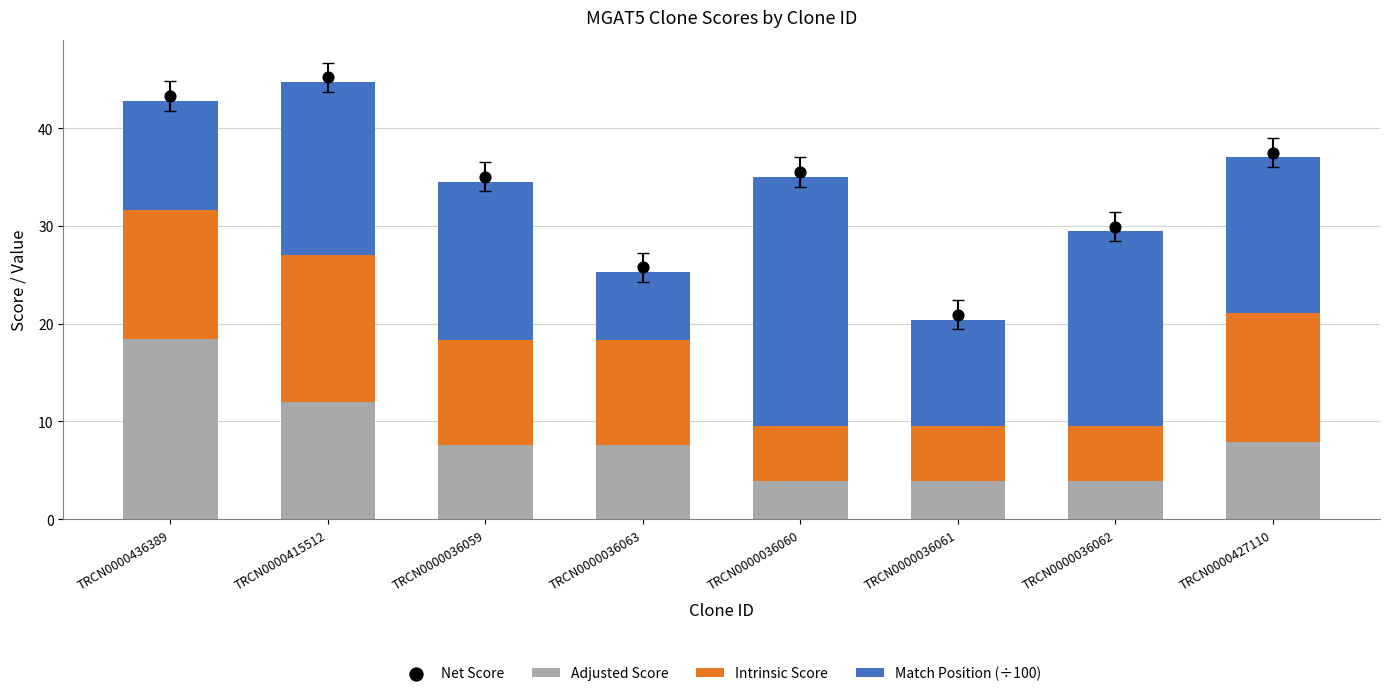

Which series has the largest total across all categories?

Net Score